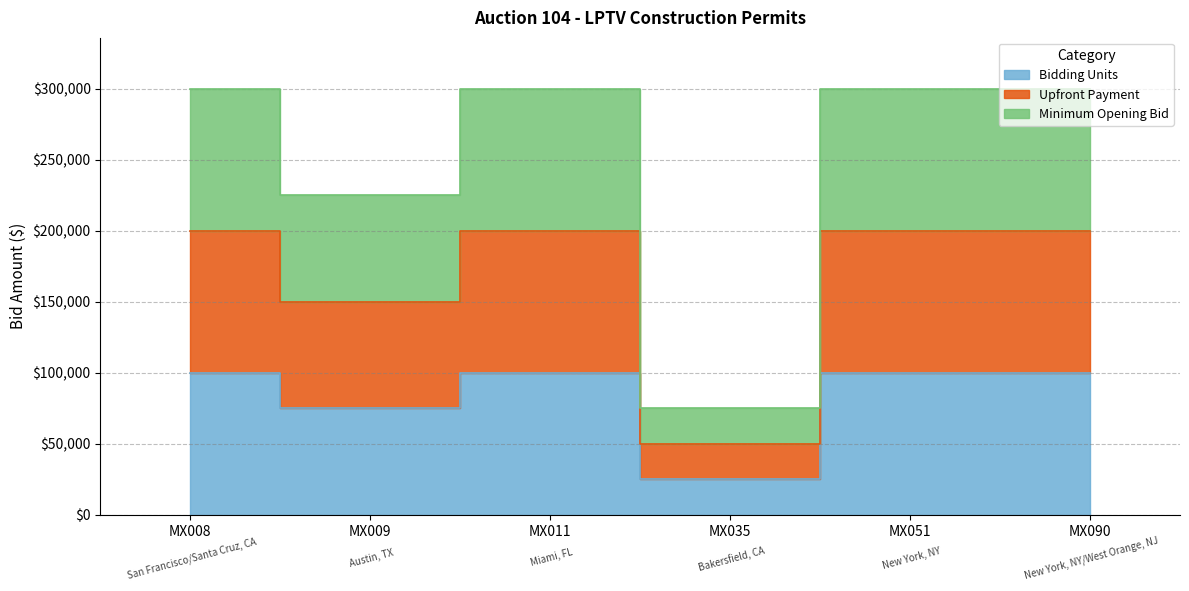

What is the approximate value of Bidding Units at MX011, to the nearest 50?

100000